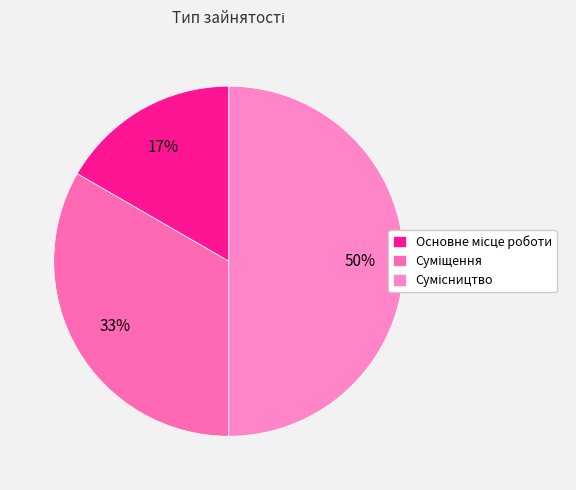

How many slices are in this pie chart?

3